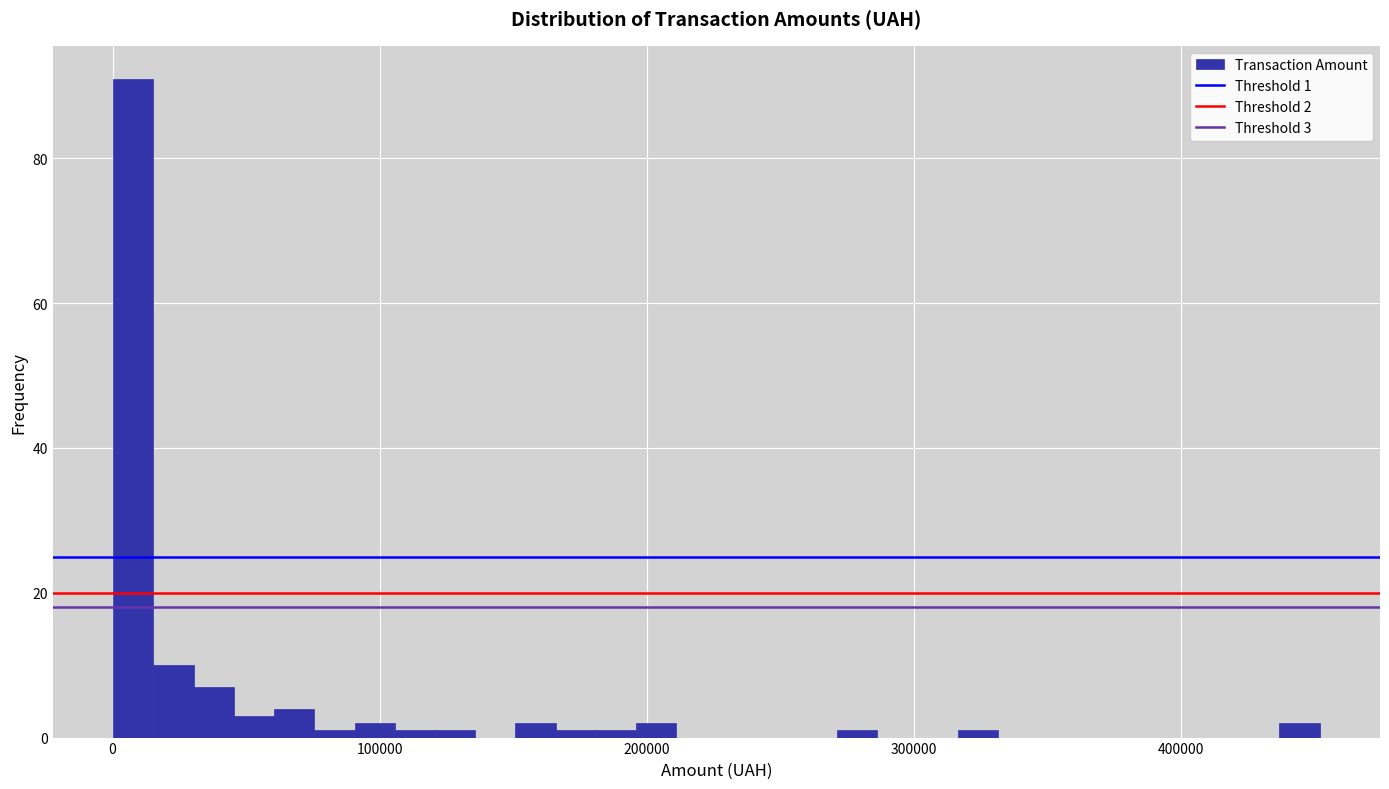

Read against the x-axis, roughly where is the centre of the tallest bar?

10000